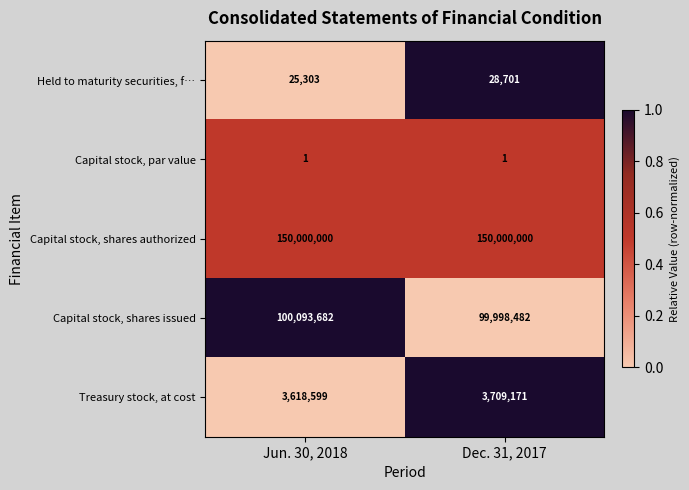

Which category has the highest value in the Treasury stock, at cost series?

Dec. 31, 2017